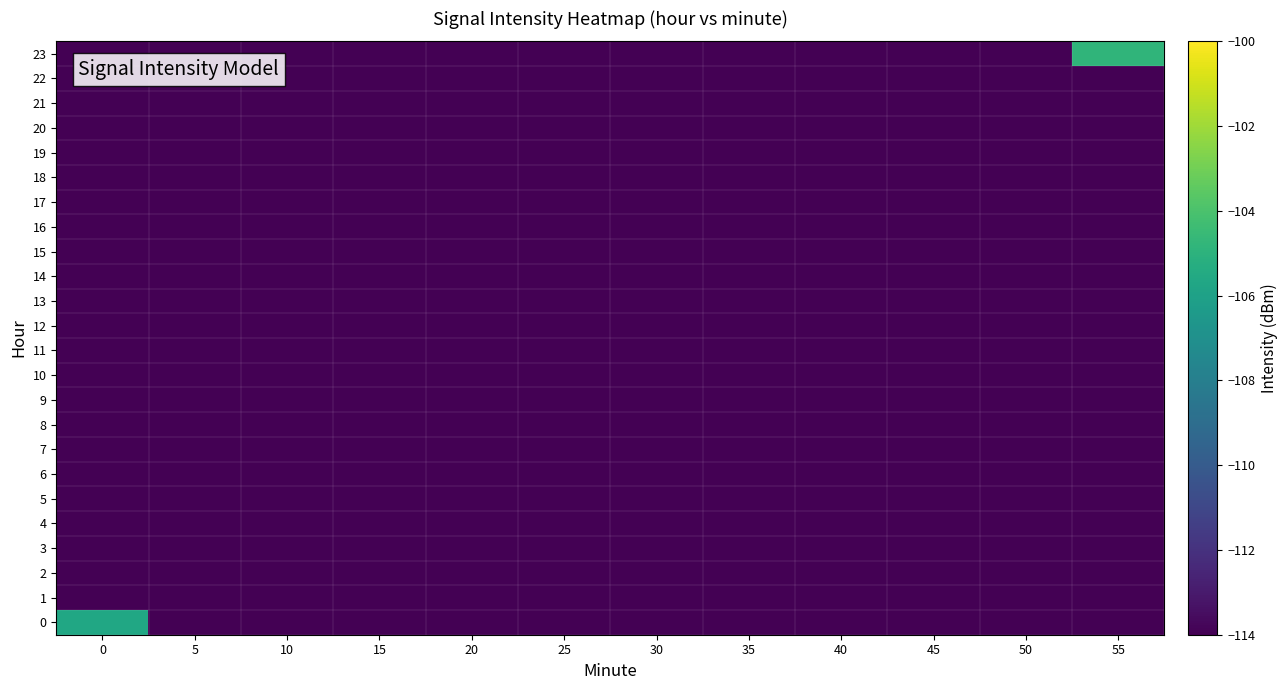

Count the number of data series in this chart.

24